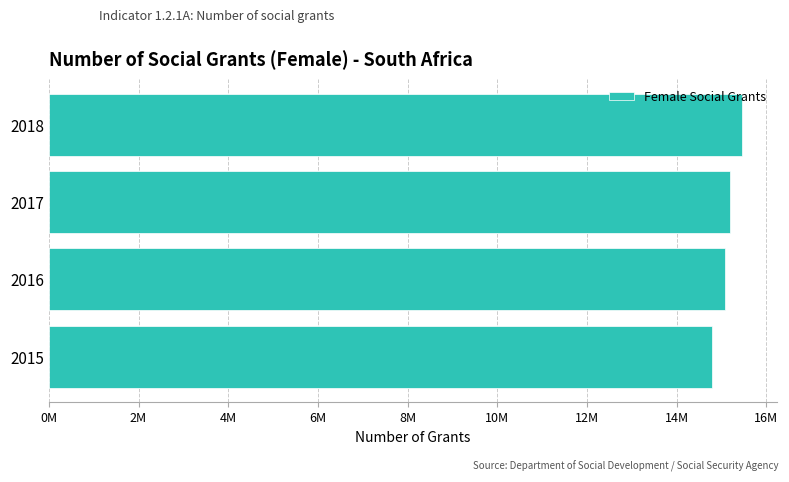

Are the bars grouped side by side (vs. stacked)?

No